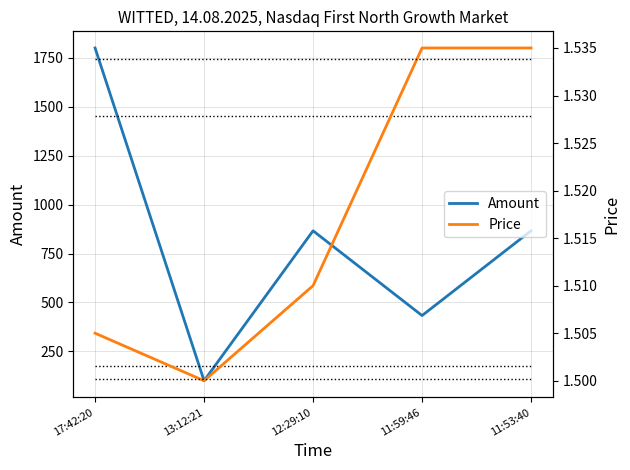

Which series has the widest spread of values?

Amount